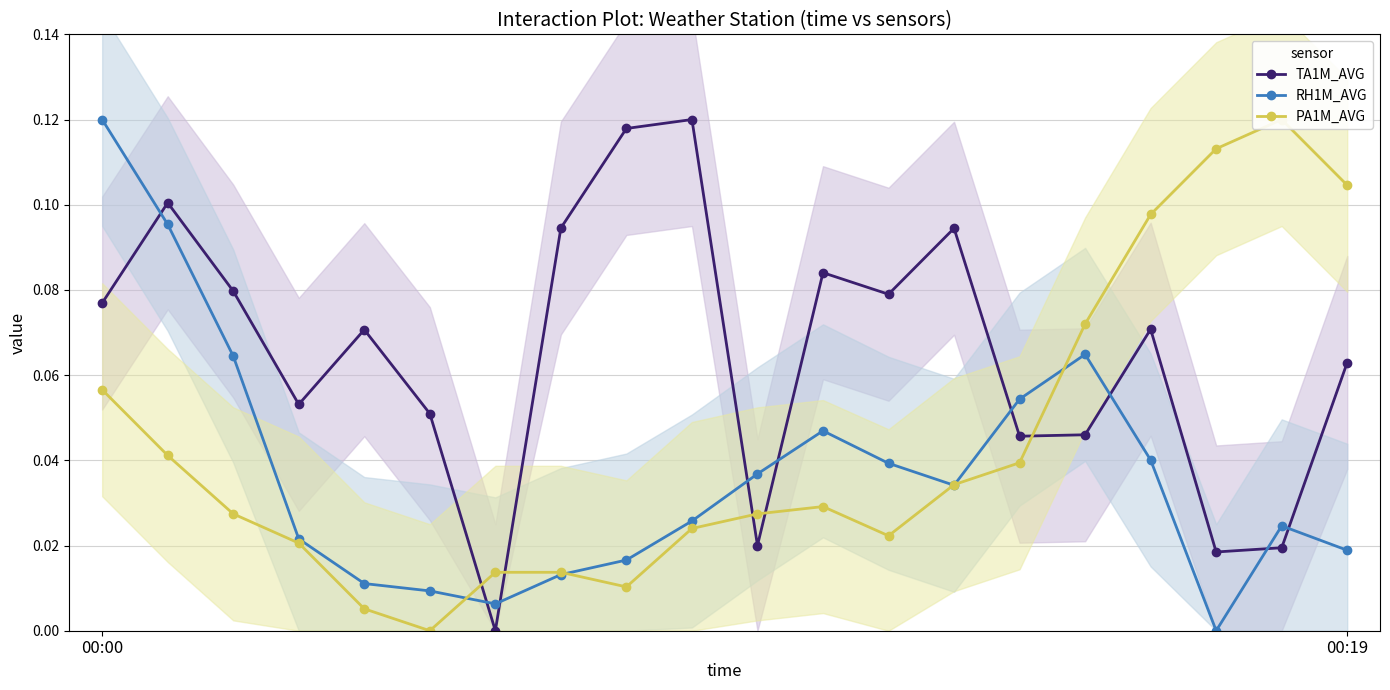

Which series has the largest range (max minus min)?

TA1M_AVG